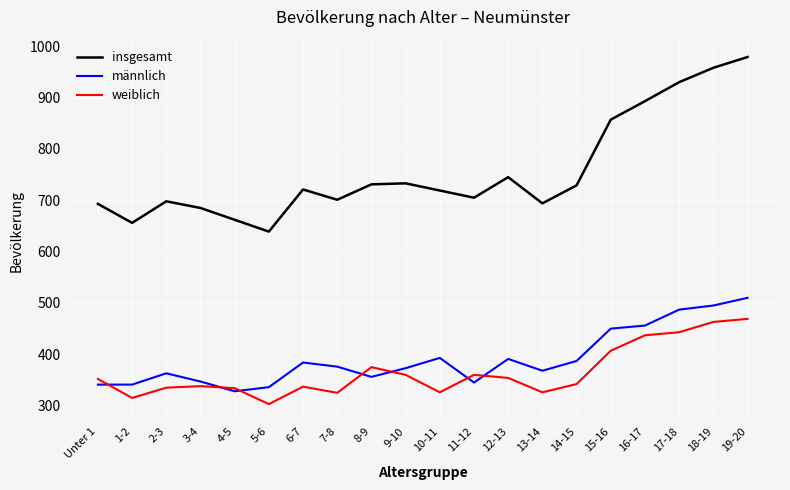

What is the difference between the insgesamt values at 7-8 and 11-12?

4